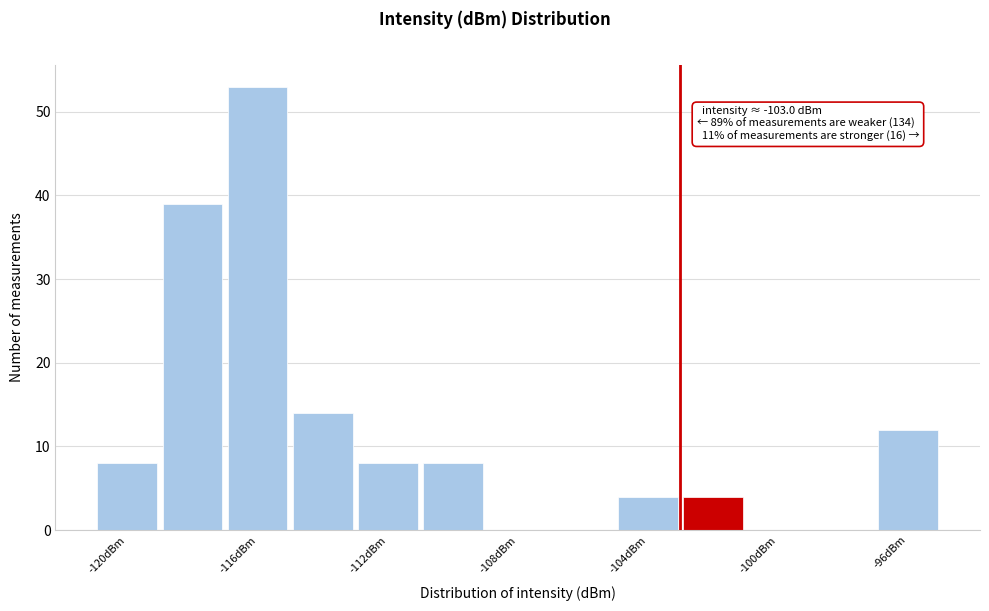

Which range on the x-axis has the tallest bar?

-117 to -115